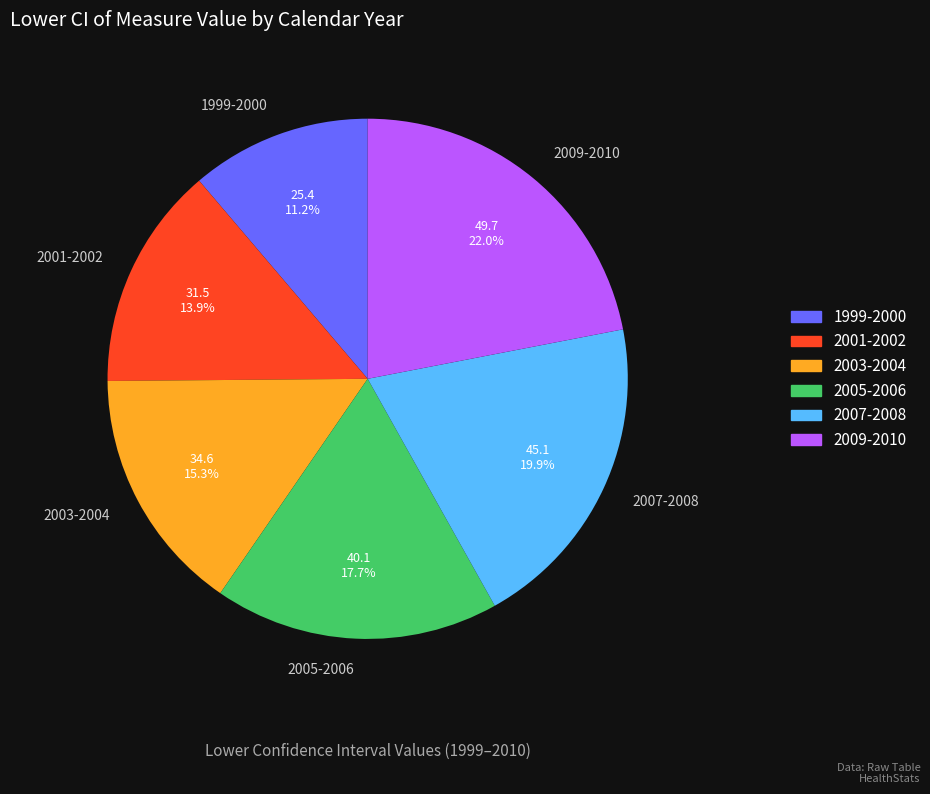

True or false: 2001-2002 accounts for 14% of the total.

True